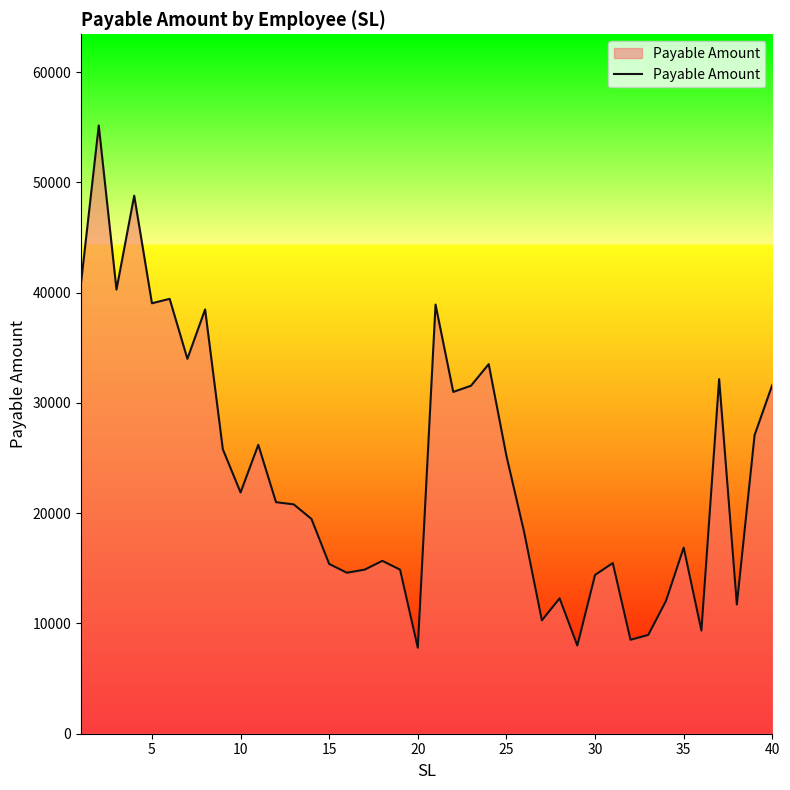

What is the difference between the maximum and minimum values?

47360